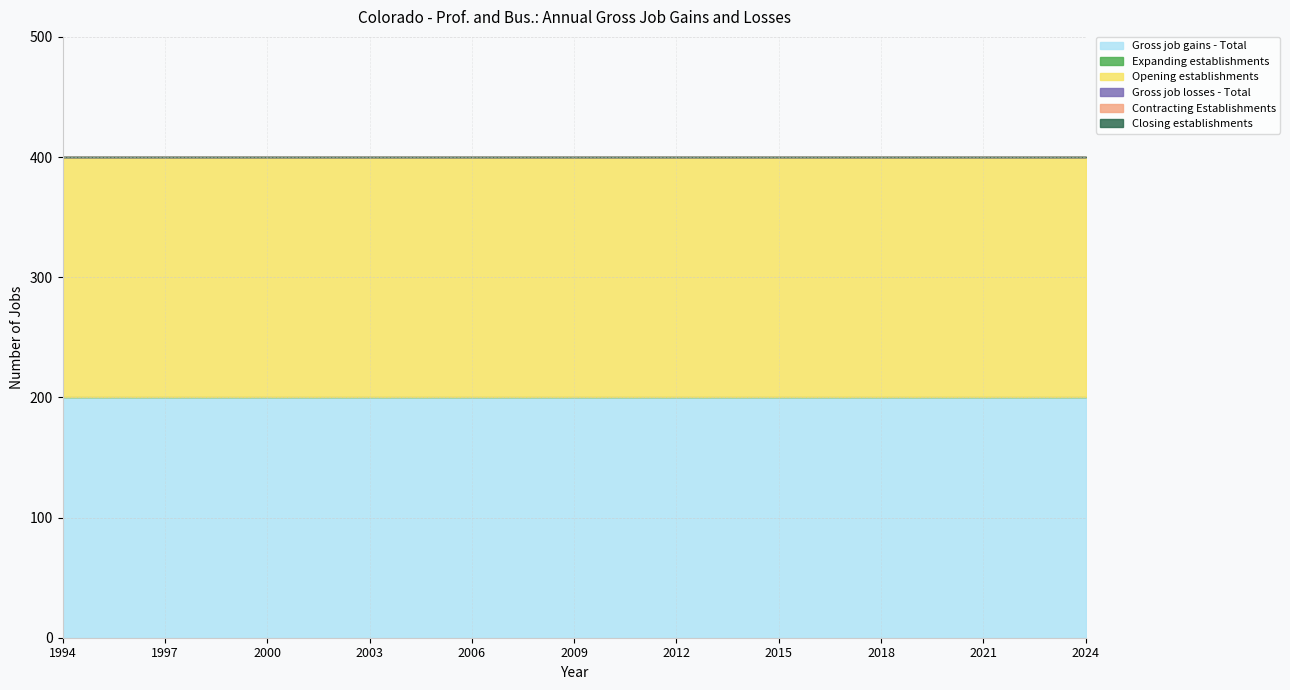

Which label corresponds to the largest value in the chart?

1994